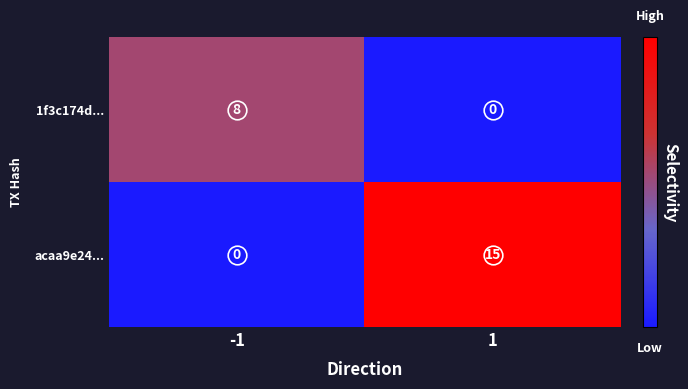

List the series in order of their peak value, highest first.

acaa9e24..., 1f3c174d...